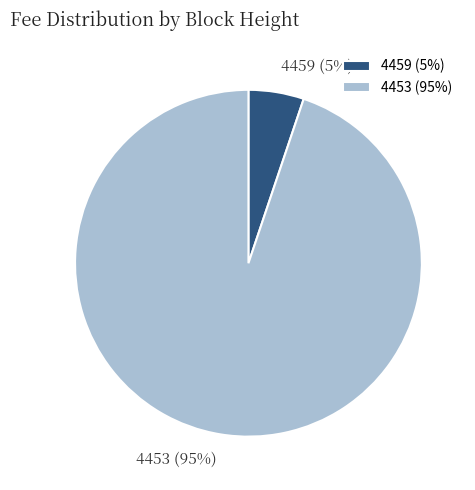

Combined, do 4453 and 4459 account for over 50%?

Yes